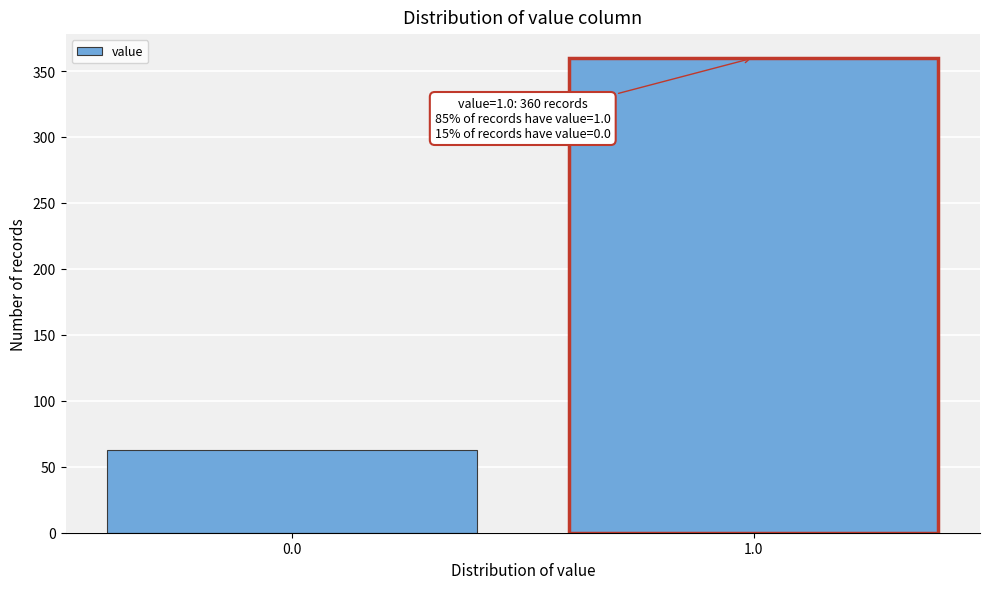

Reading right to left, transcribe all the data shown in this chart.

1.0=360	0.0=63